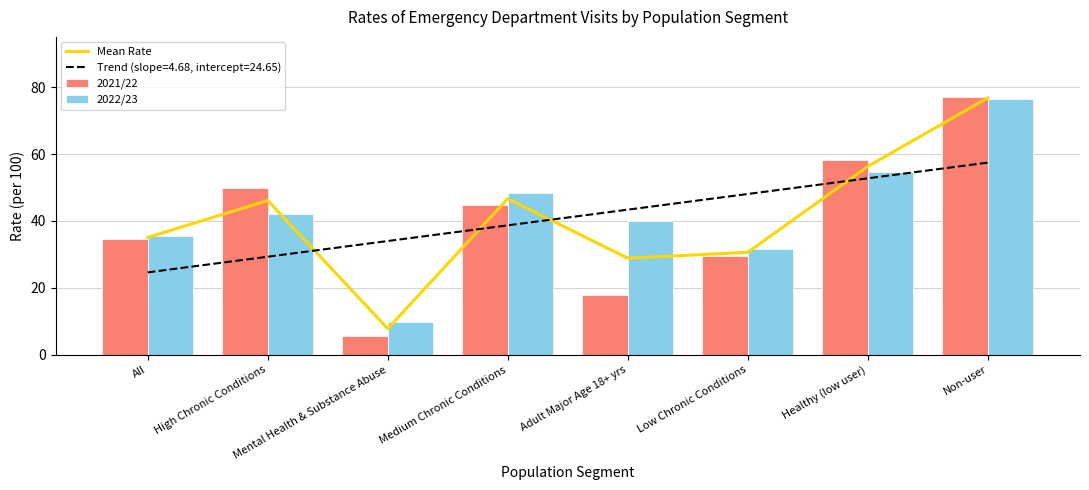

At how many categories does at least one series exceed 61?

1